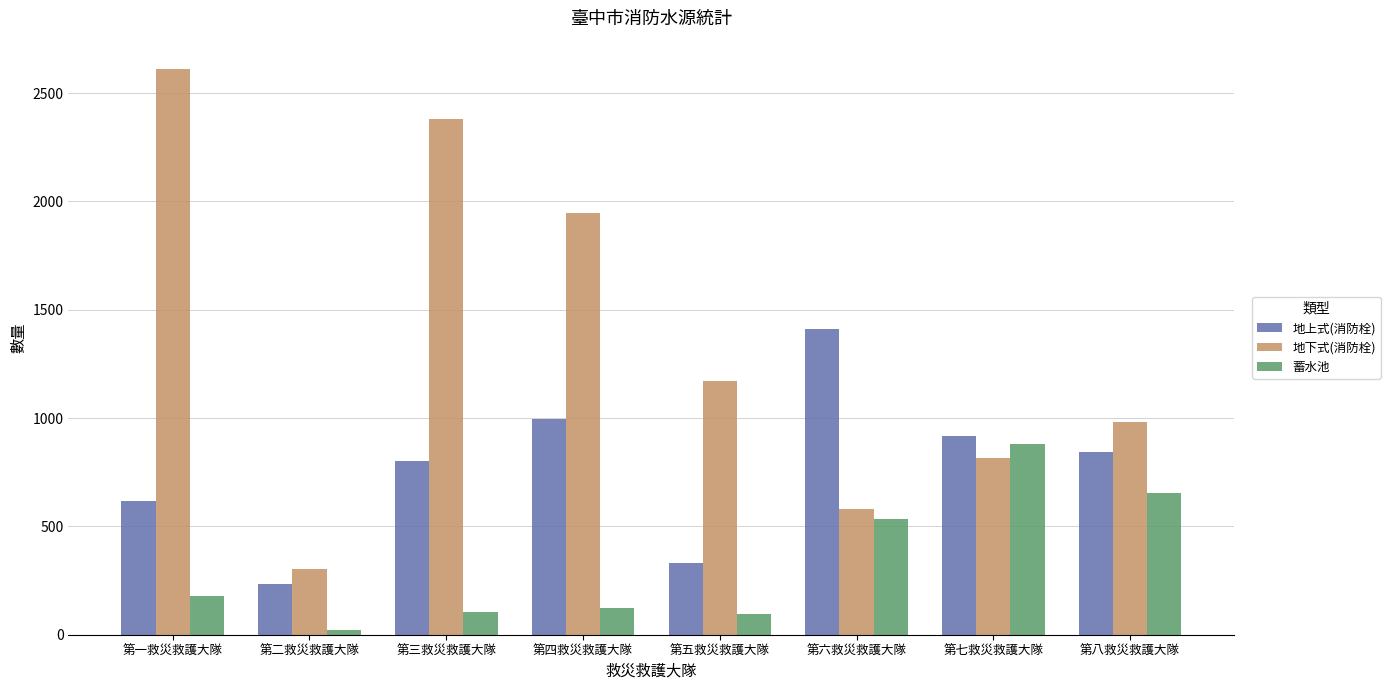

List the series in order of their overall mean, lowest first.

蓄水池, 地上式(消防栓), 地下式(消防栓)